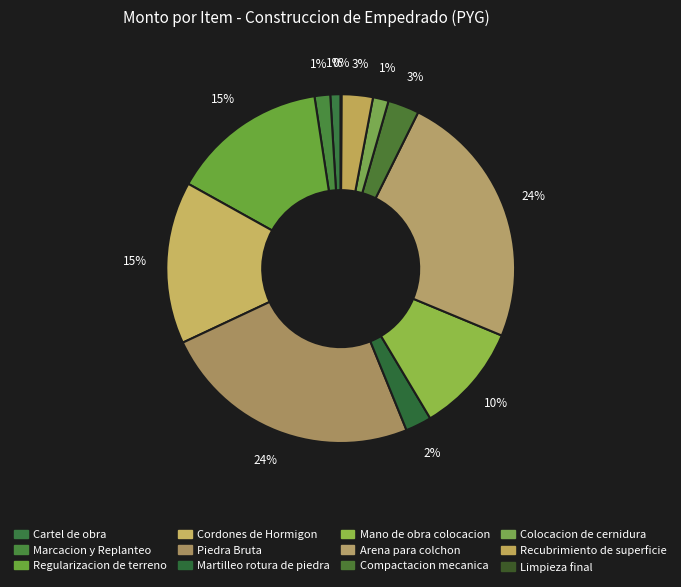

Rank the categories by value from lowest to highest.

Limpieza final, Cartel de obra, Marcacion y Replanteo, Colocacion de cernidura, Martilleo rotura de piedra, Compactacion mecanica, Recubrimiento de superficie, Mano de obra colocacion, Regularizacion de terreno, Cordones de Hormigon, Arena para colchon, Piedra Bruta